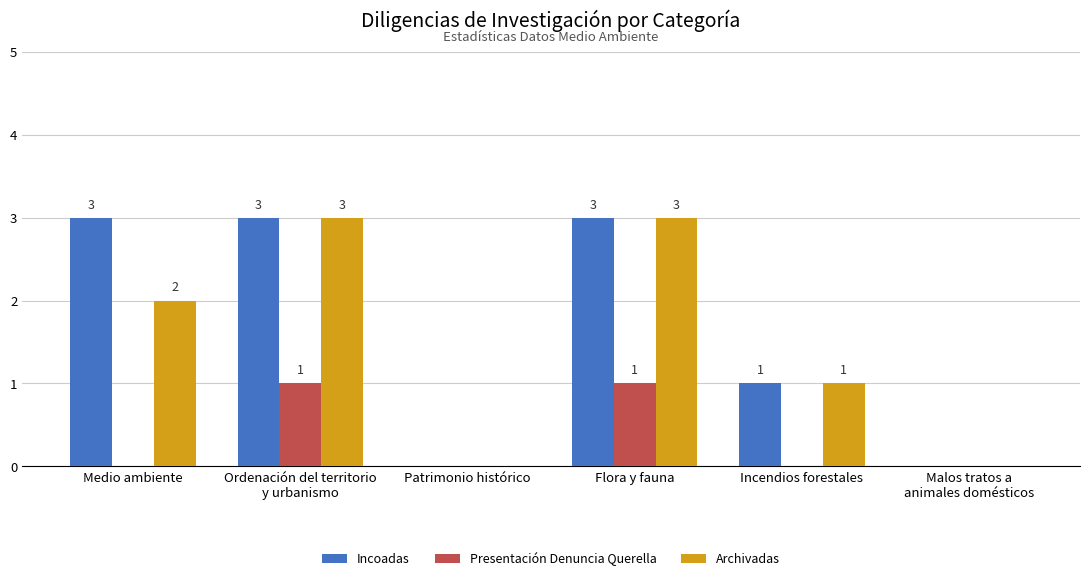

How many Presentación Denuncia Querella values are between 0 and 1?

6